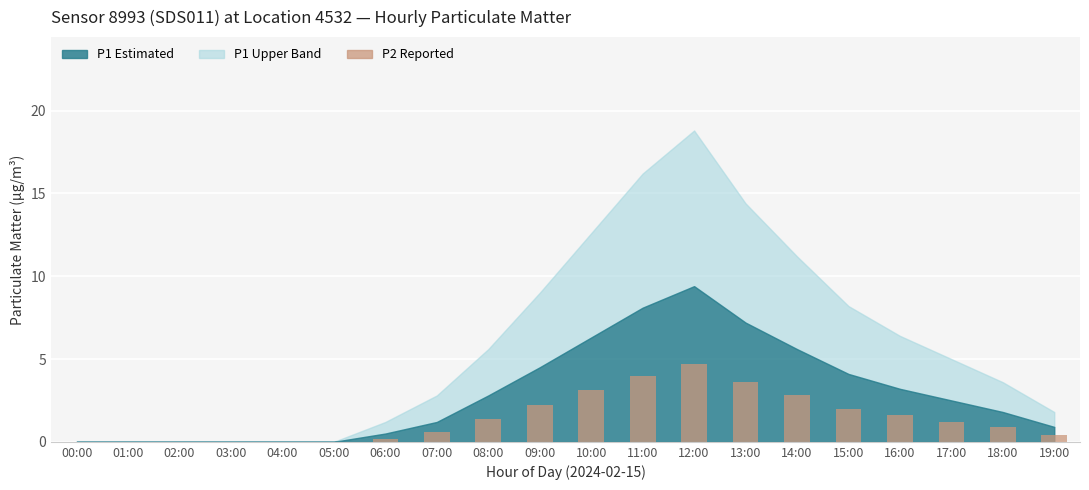

How many data points does each series have?

20